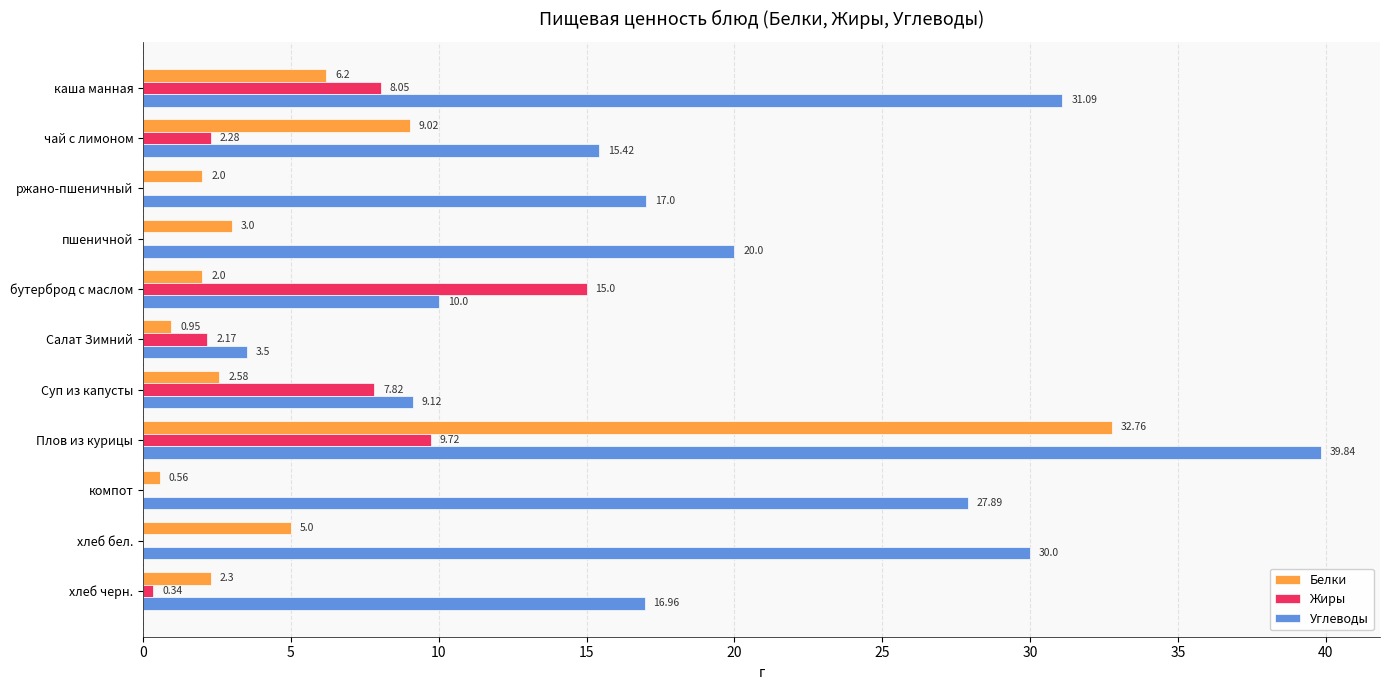

Between Плов из курицы and компот, which series saw the biggest shift?

Белки